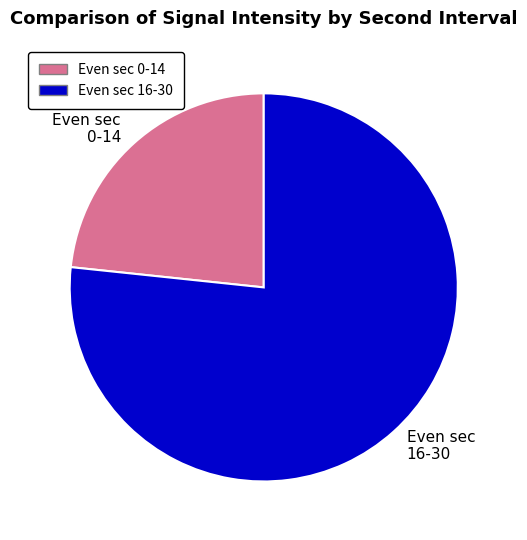

Rank the categories by value from lowest to highest.

Even sec 0-14, Even sec 16-30